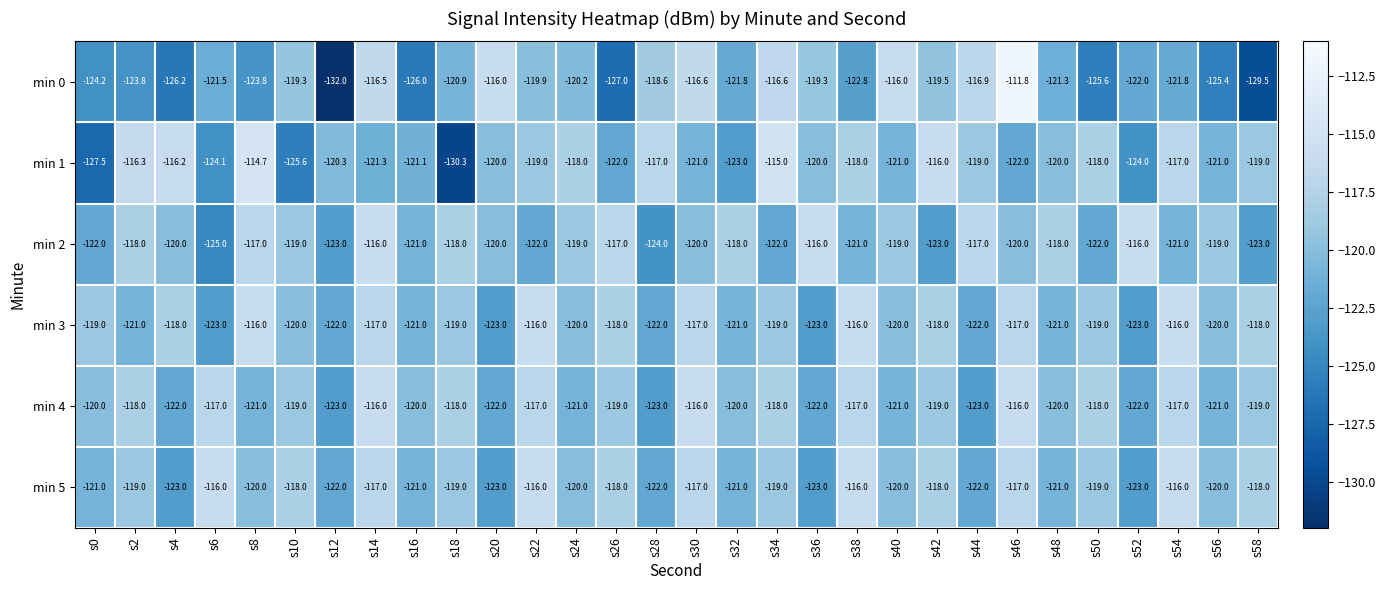

Is it true that min 3 equals -81.1 at s30?

False